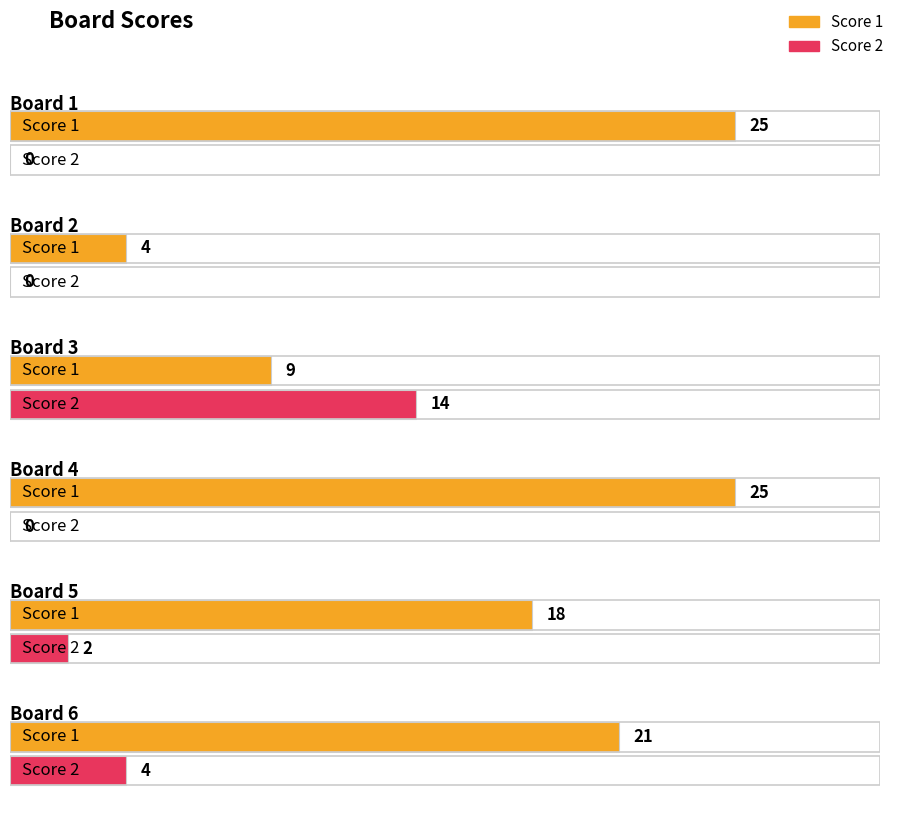

What is the difference between the second highest and minimum values in the Score 1 series?

21